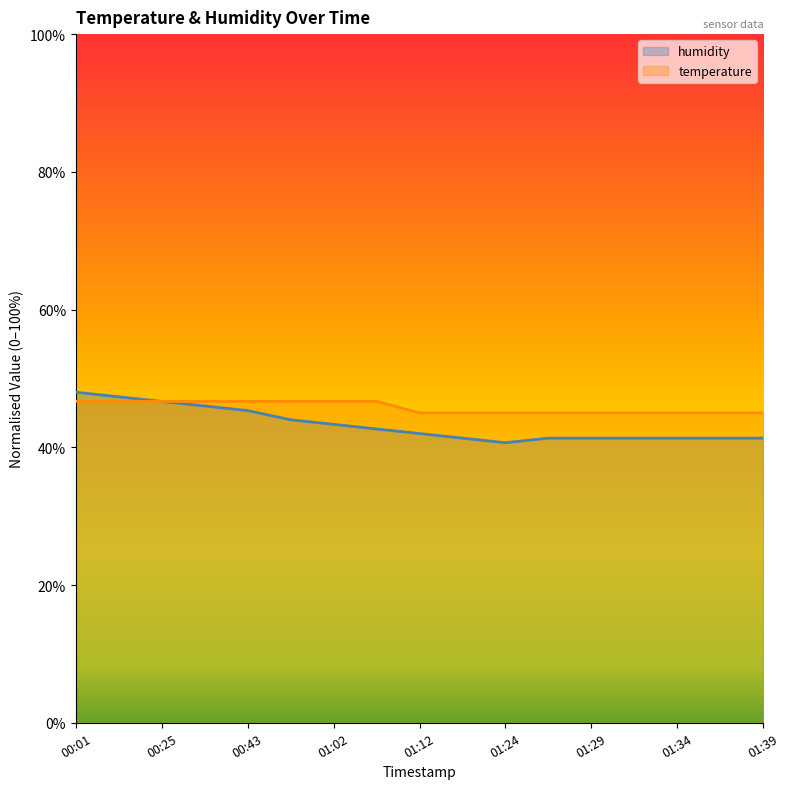

Where is the first local minimum for humidity?

01:24